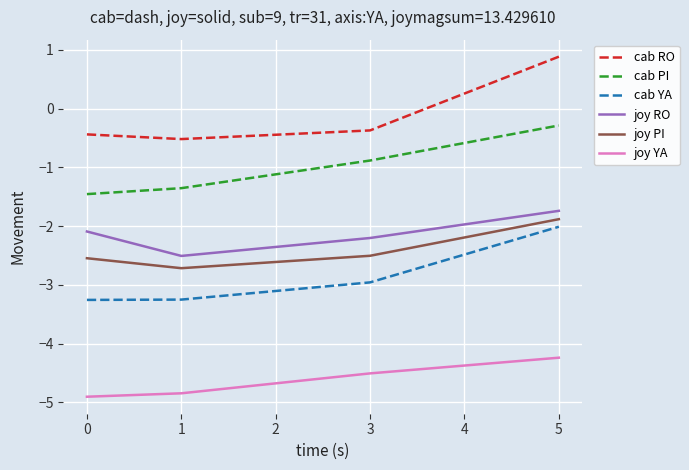

What are all the series names shown in the legend?

cab RO, cab PI, cab YA, joy RO, joy PI, joy YA